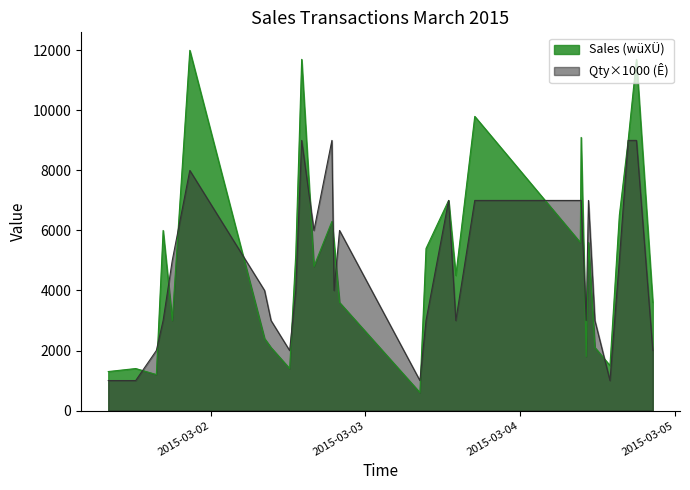

List the series in order of their peak value, highest first.

Sales (wüXÜ), Qty×1000 (Ê)